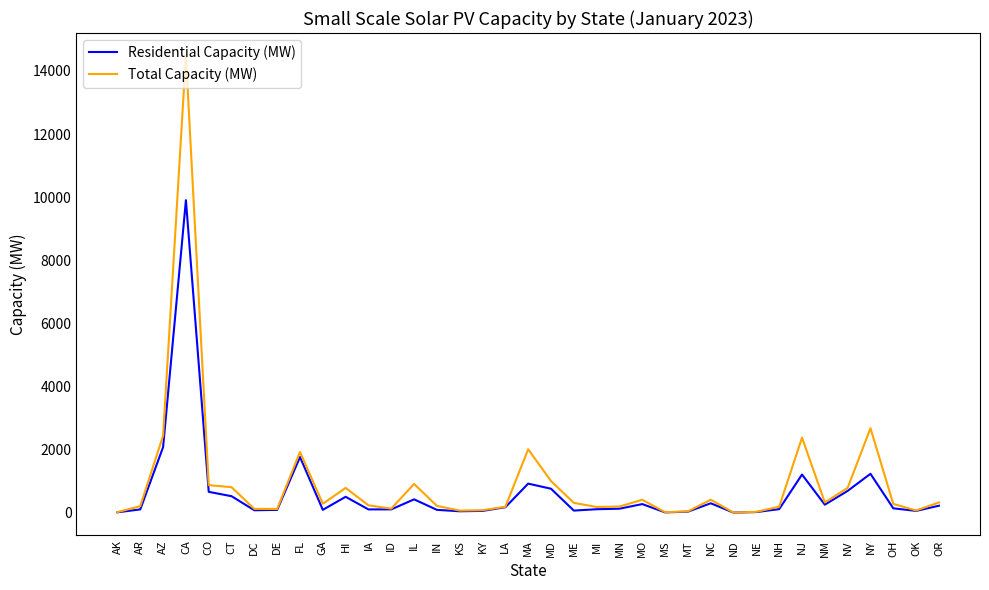

What is the approximate value of Total Capacity (MW) at MI?

179.8